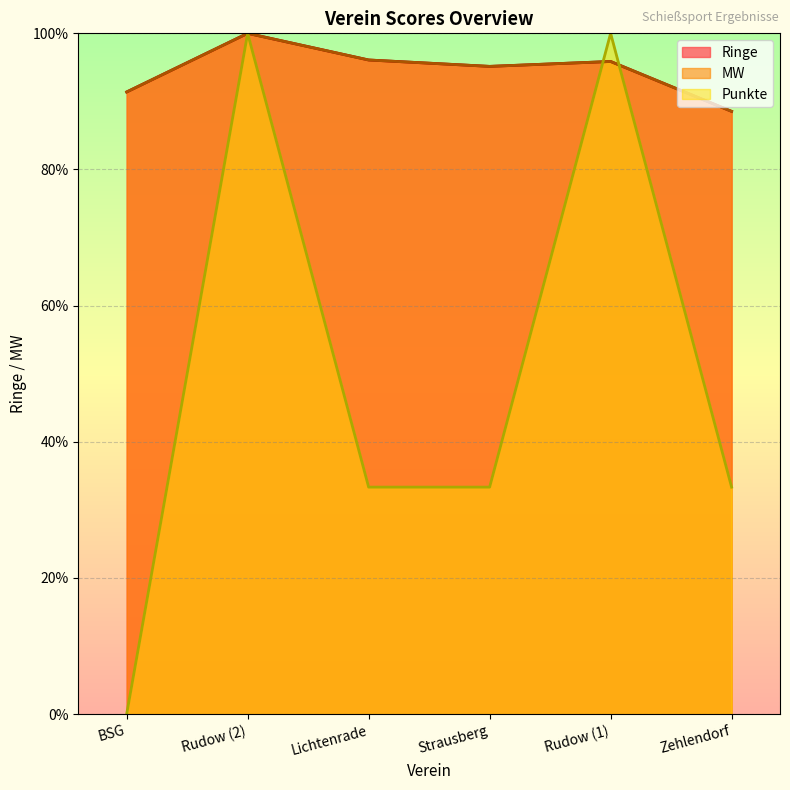

How many data points in Ringe are above 95?

4